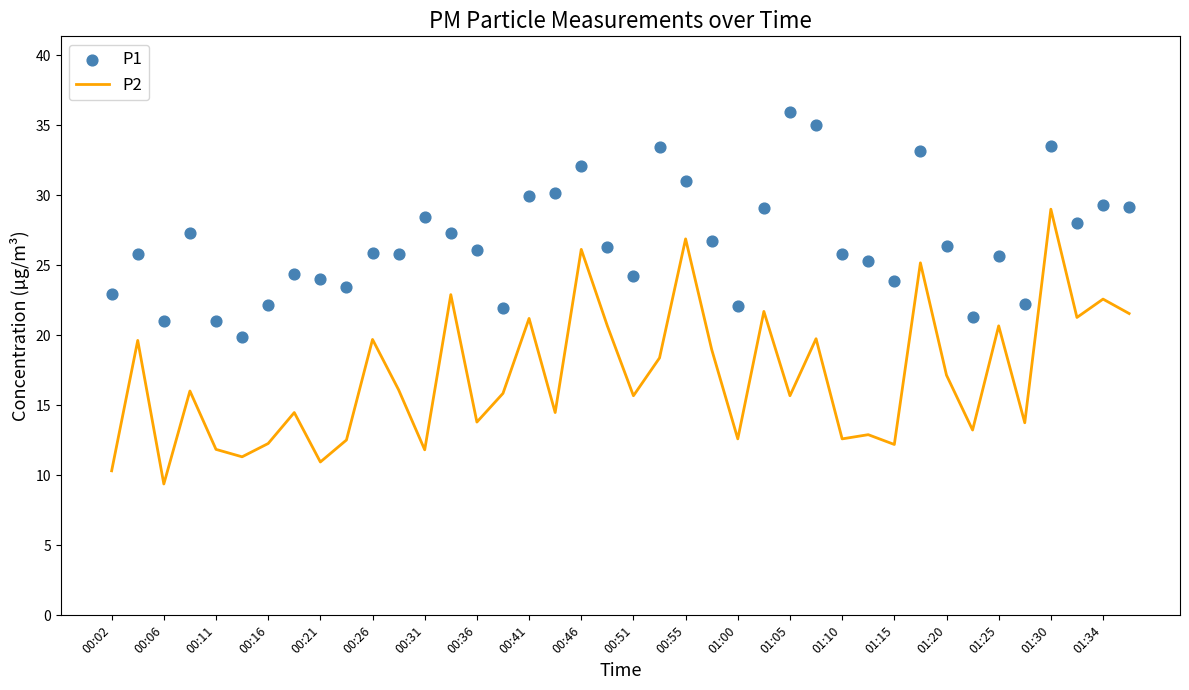

At how many categories does at least one series exceed 13?

40